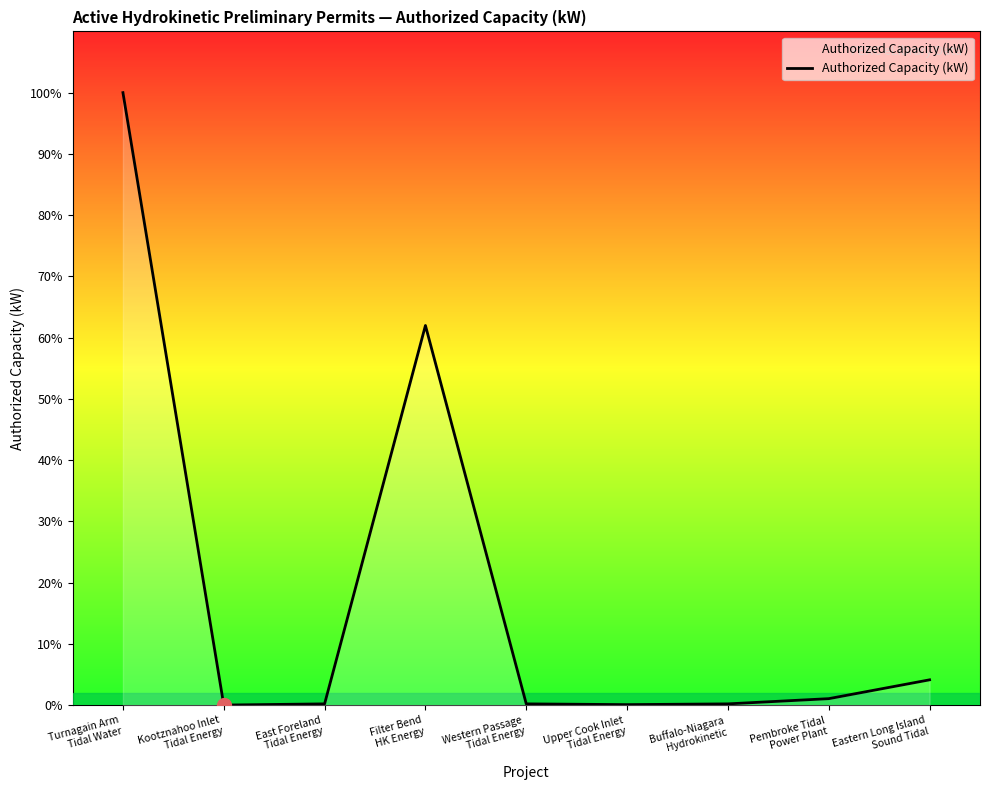

Which label corresponds to the smallest value in the chart?

Kootznahoo Inlet
Tidal Energy